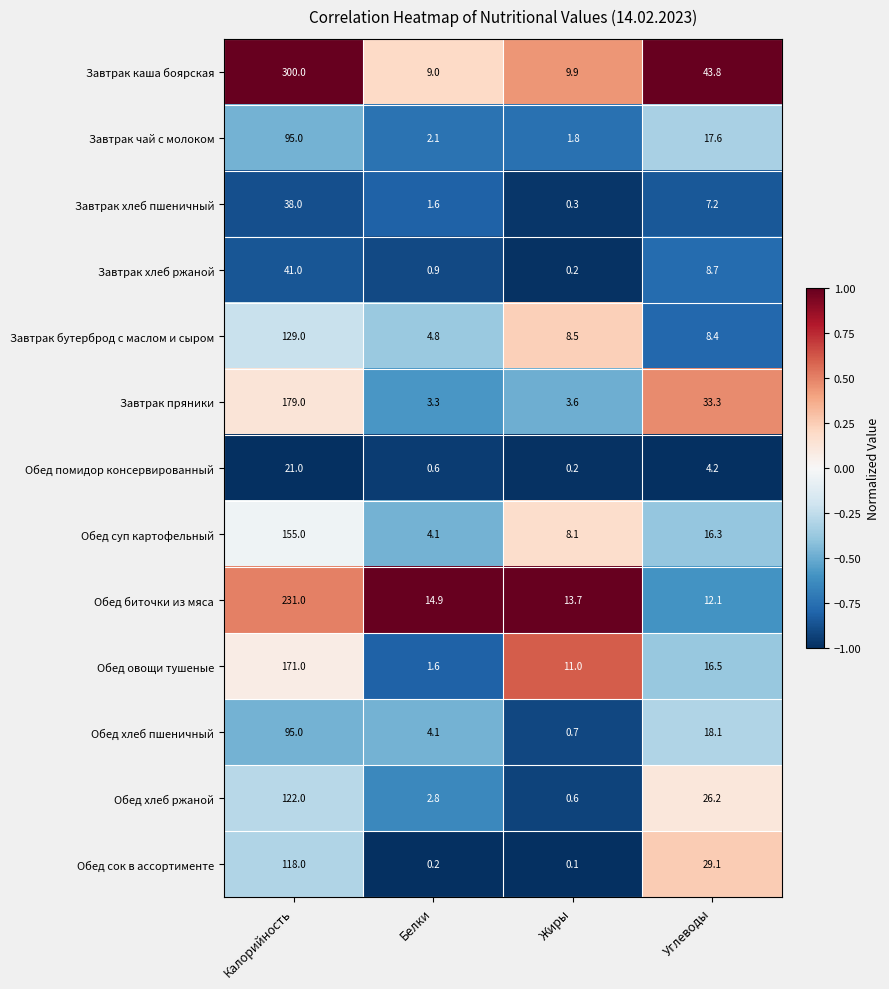

What is the smallest value displayed?

0.1